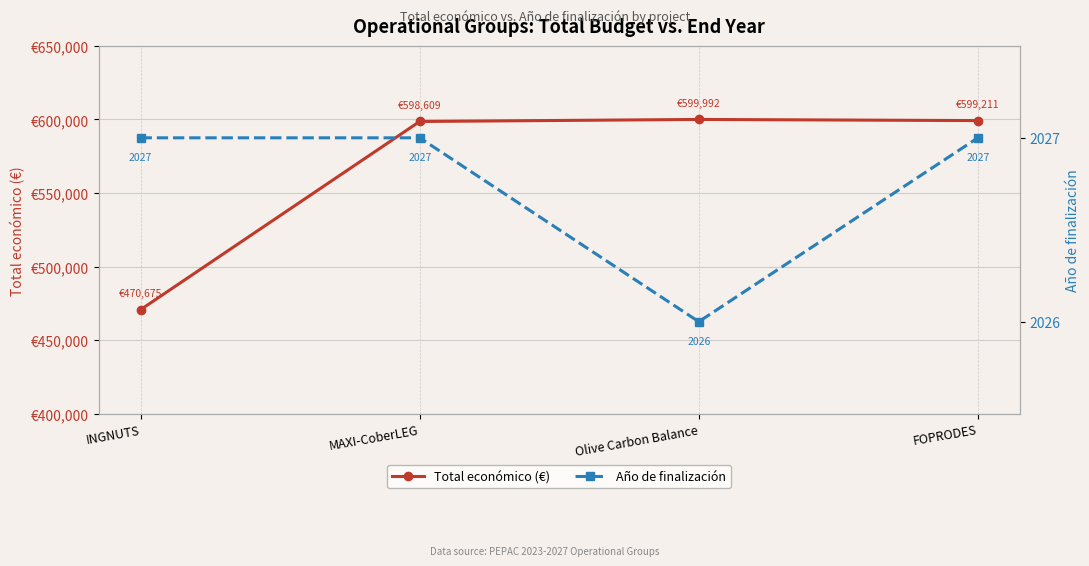

At how many categories does at least one series exceed 389992?

4